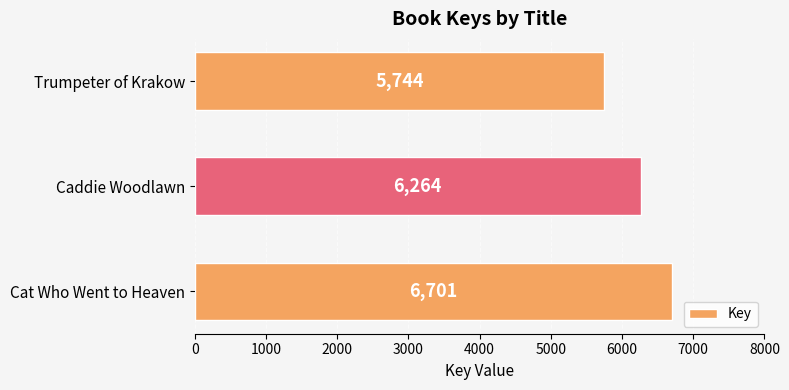

What is the ratio of the value at Cat Who Went to Heaven to the value at Caddie Woodlawn?

1.1